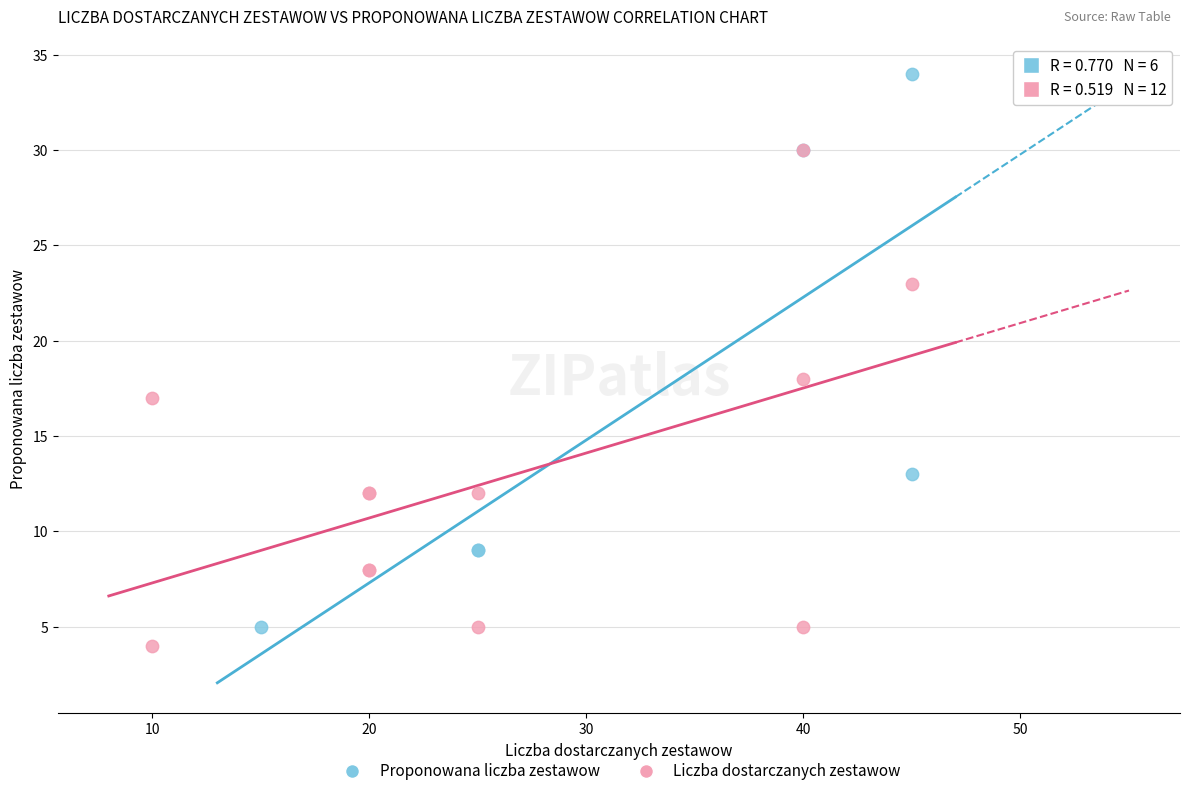

Which series has the widest spread of Y values?

Proponowana liczba zestawow